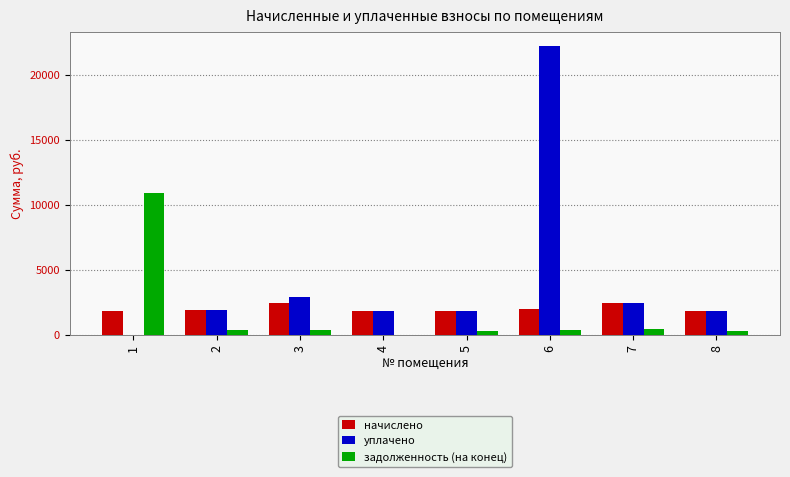

Between 4 and 6, which series saw the biggest shift?

уплачено